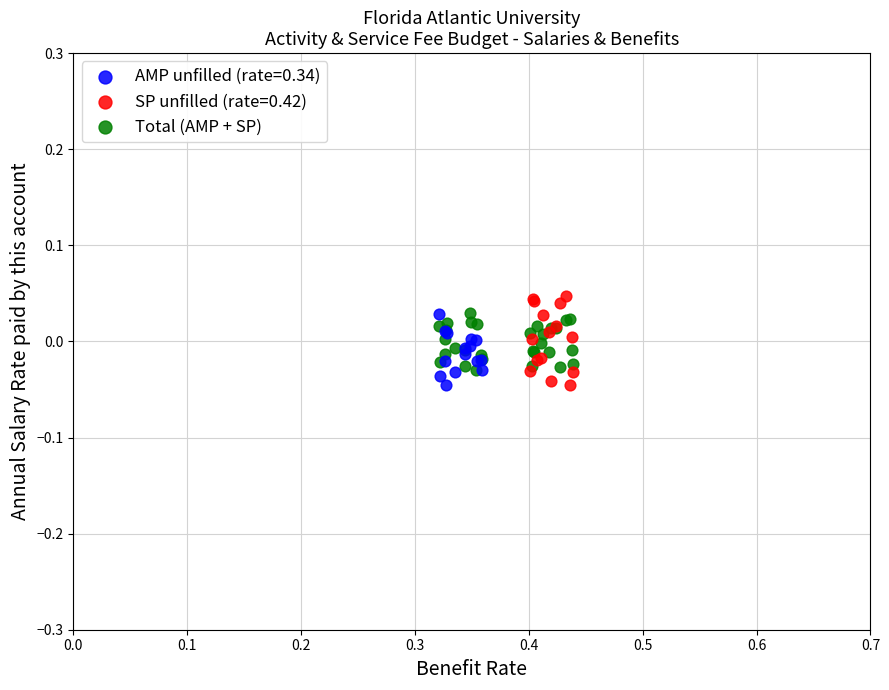

Which series has the largest Y range (max minus min)?

SP unfilled (rate=0.42)